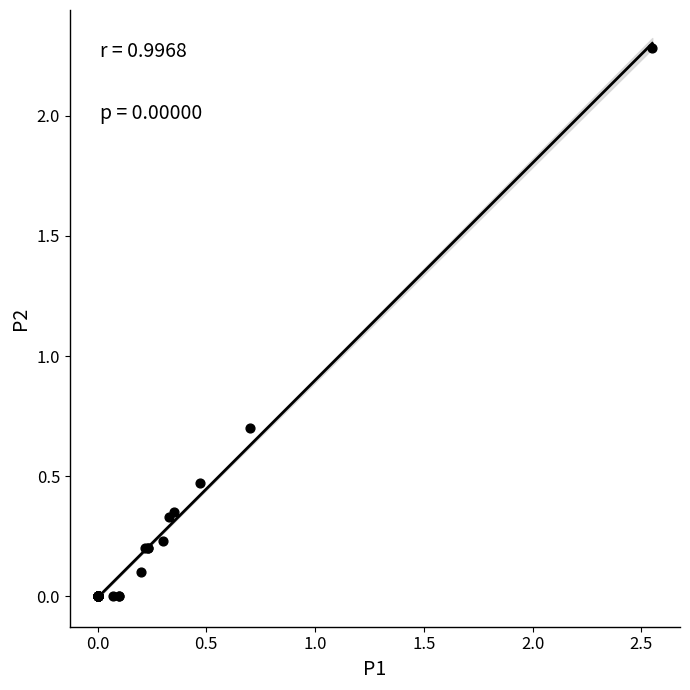

What Y value in the scatter plot is closest to 1?

0.7